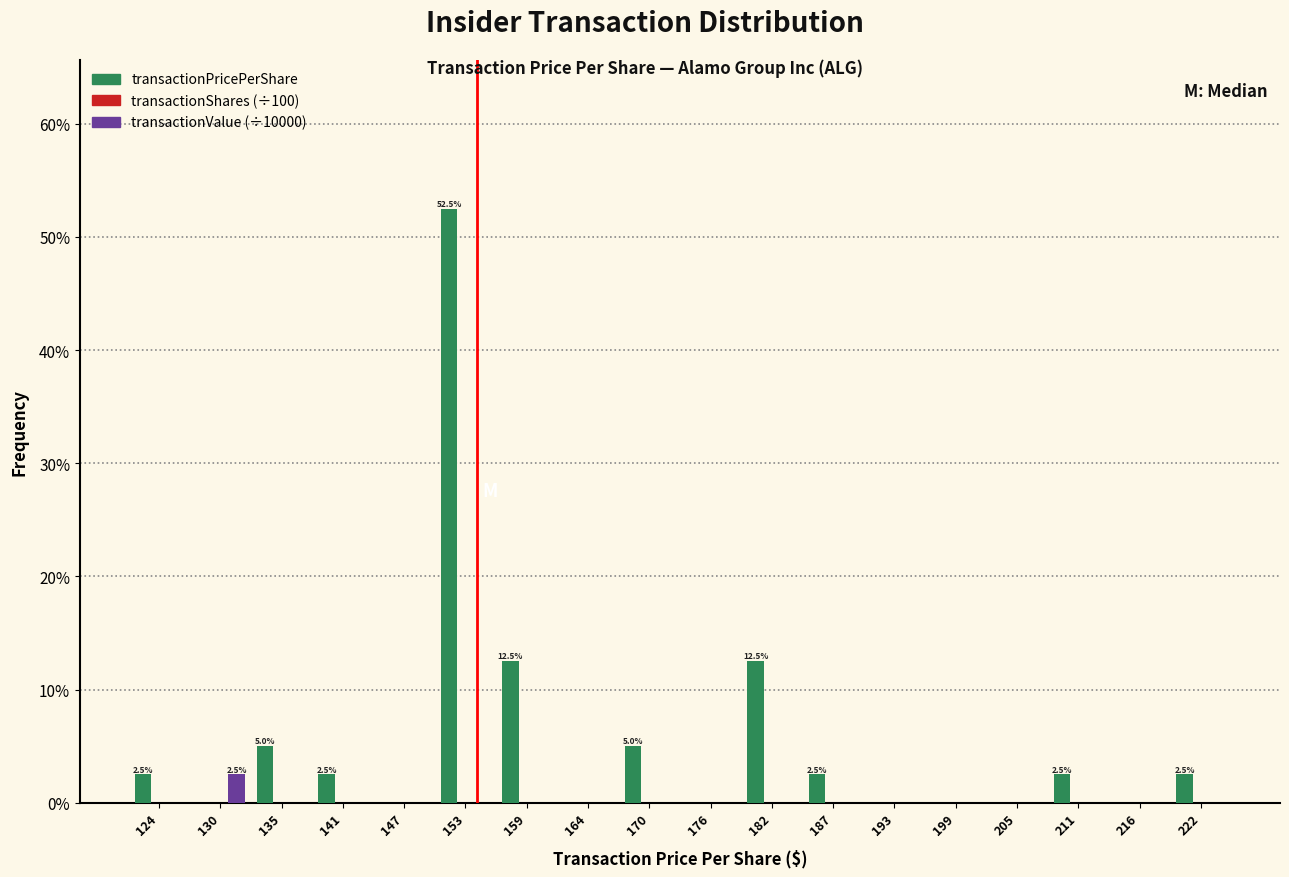

In the transactionValue (÷10000) series, which range on the x-axis has the tallest bar?

127 to 133